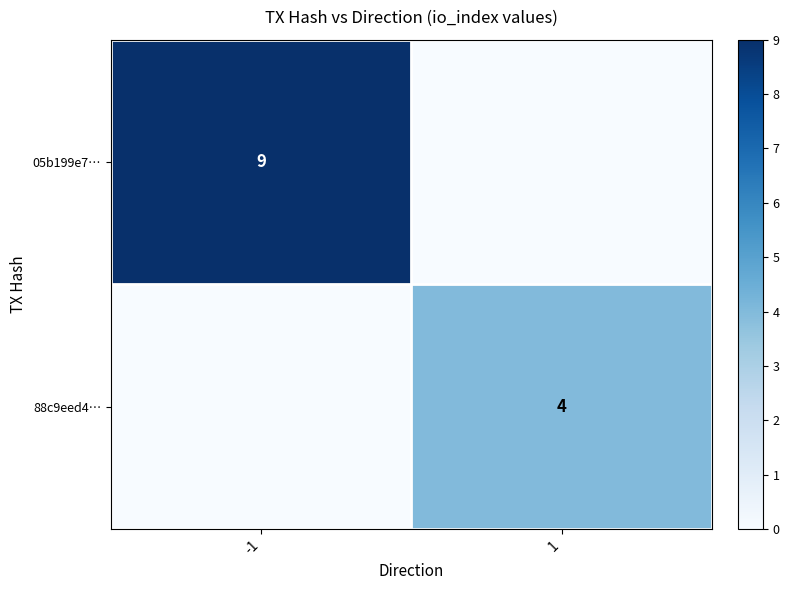

Is it true that 88c9eed4… equals 4 at 1?

True